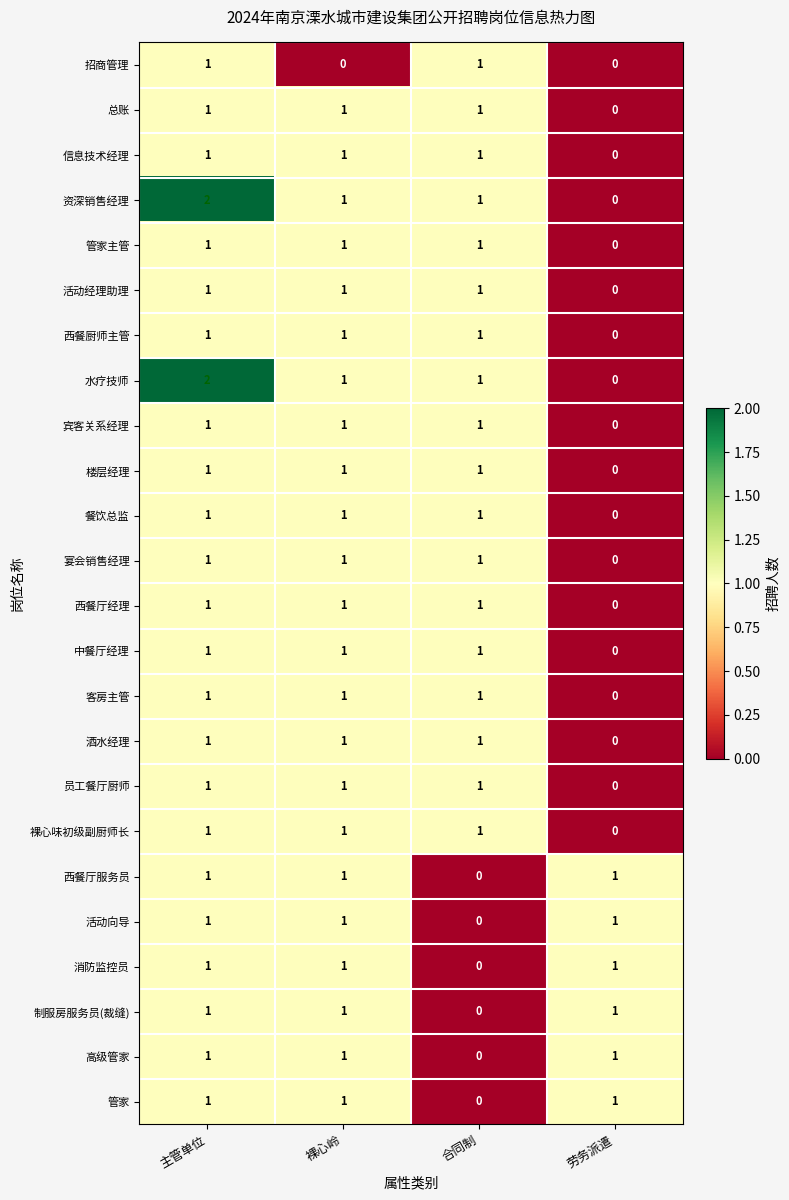

Is it true that 西餐厨师主管 equals 0 at 裸心岭?

False